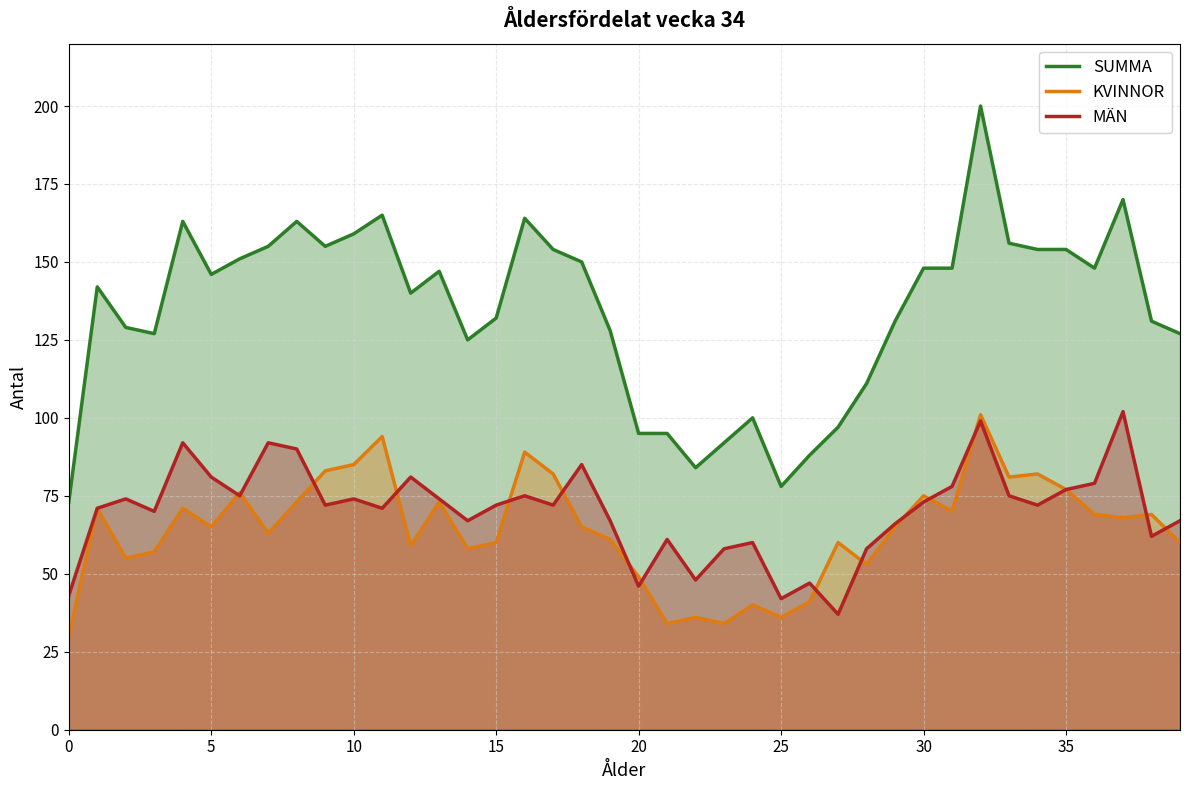

True or false: KVINNOR has more than 1 interior local peaks.

True